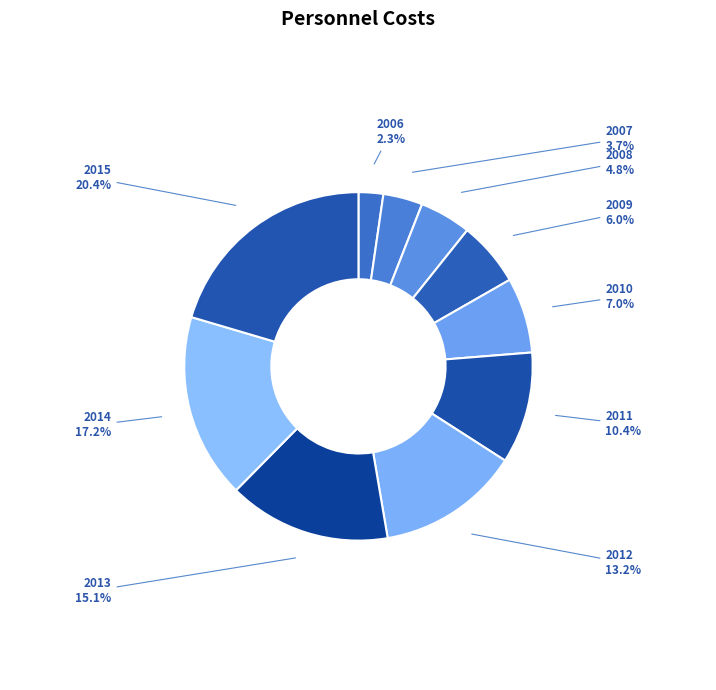

Rank the categories by value from highest to lowest.

2015, 2014, 2013, 2012, 2011, 2010, 2009, 2008, 2007, 2006